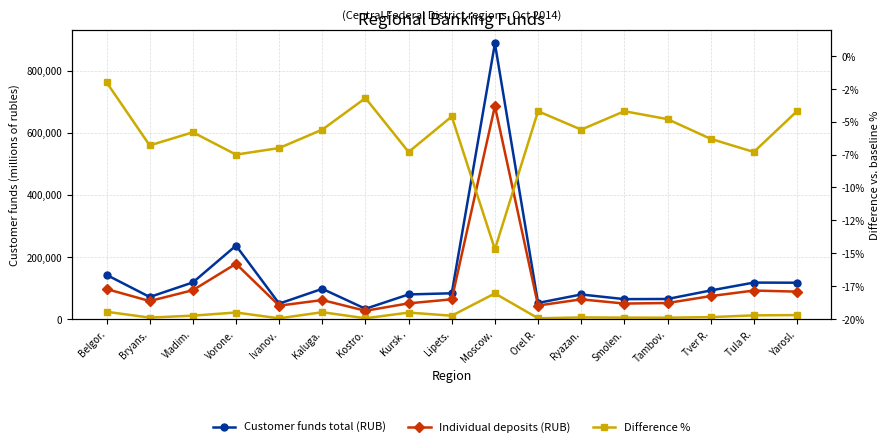

What is the spread (max minus min) of values at Smolen.?

63910.2